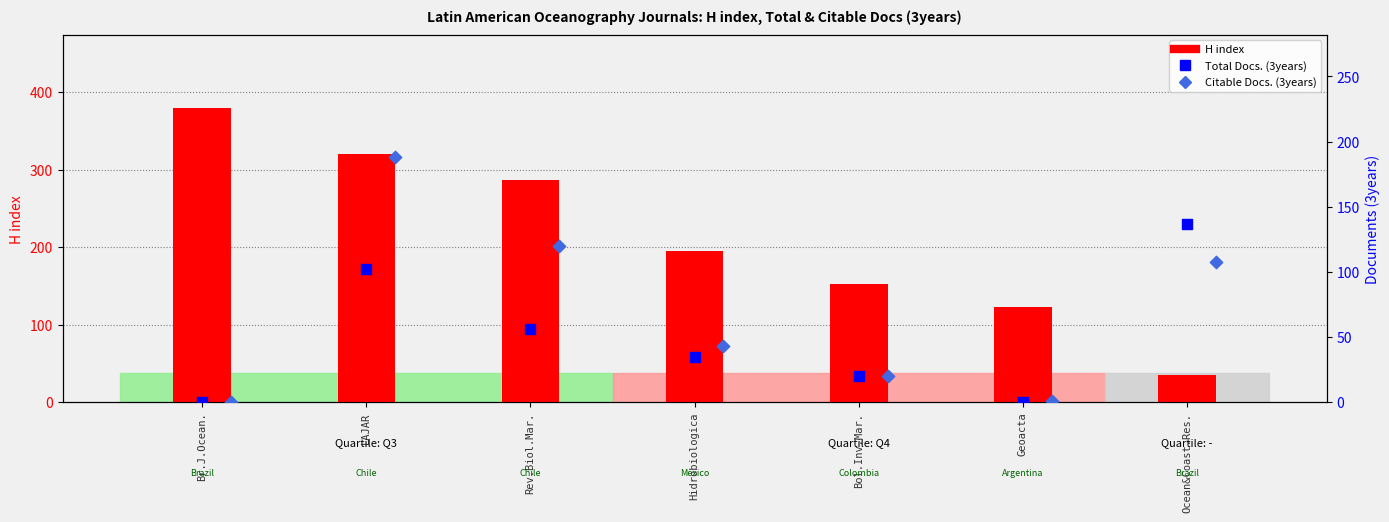

At which category is the sum across all series the highest?

LAJAR